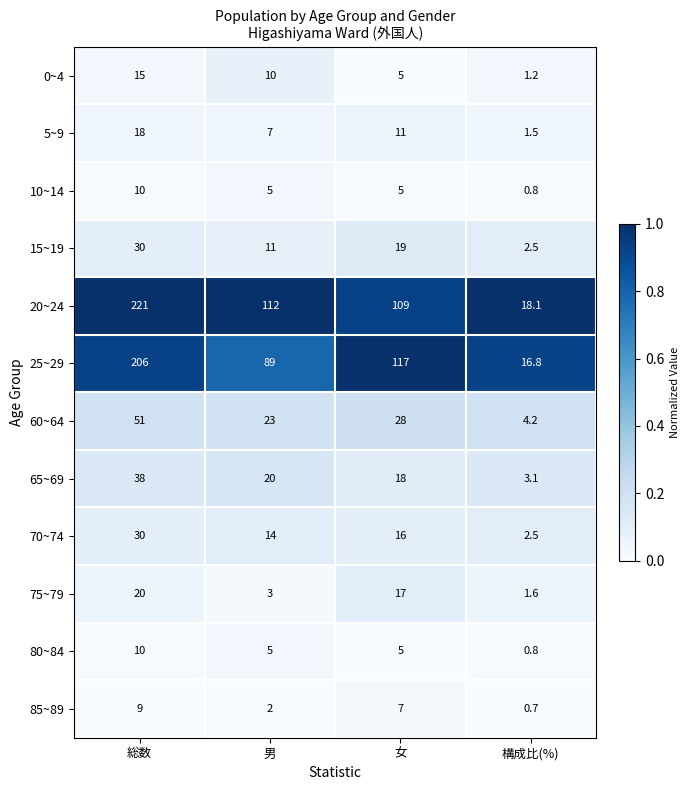

Which label corresponds to the smallest value in the chart?

構成比(%)